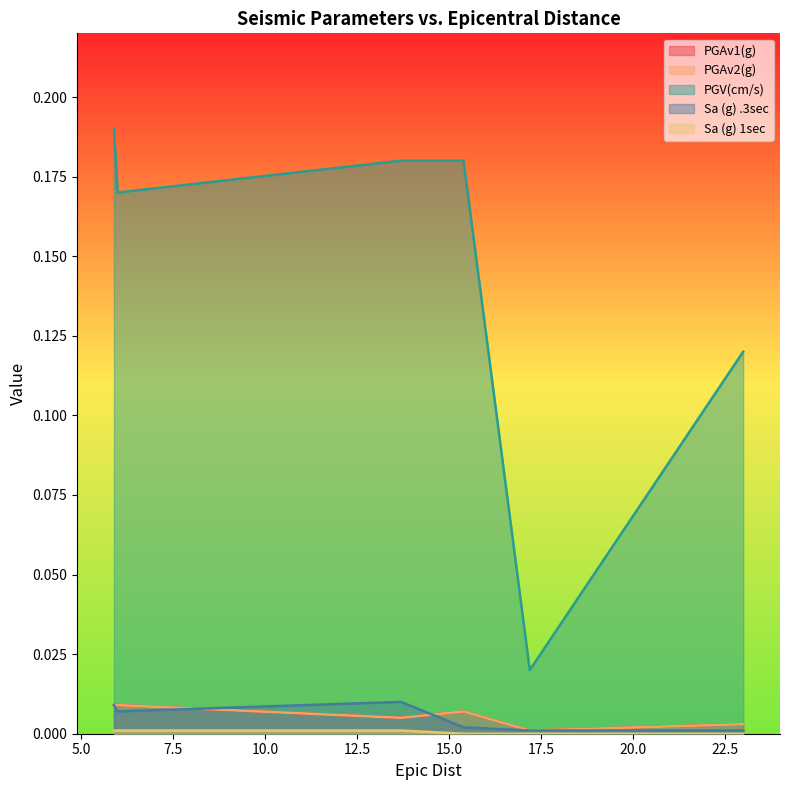

What position from the right is 6.0?

5